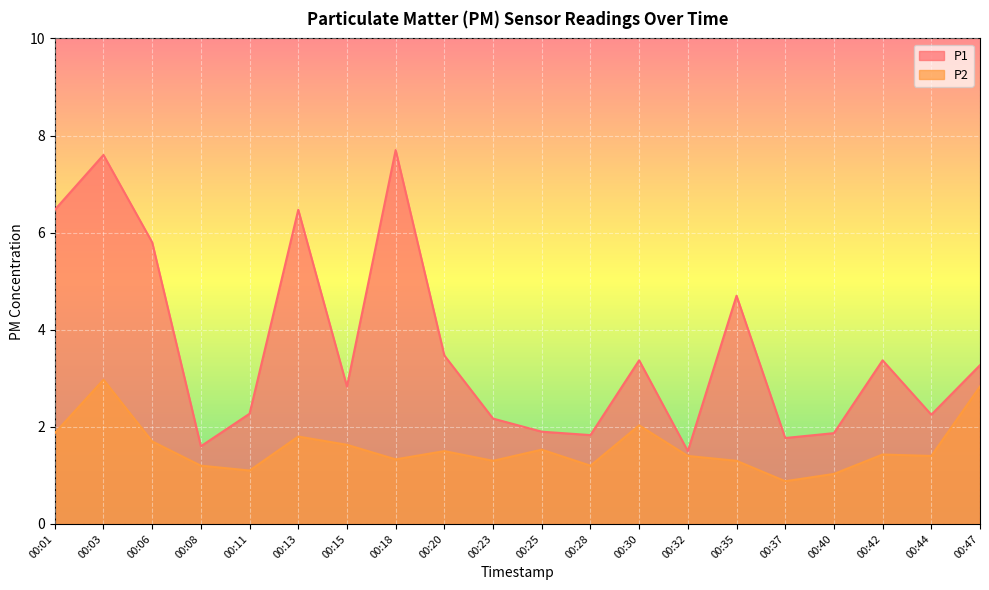

List the labels in order of P2 value, largest first.

00:03, 00:47, 00:30, 00:01, 00:13, 00:06, 00:15, 00:25, 00:20, 00:42, 00:32, 00:44, 00:18, 00:23, 00:35, 00:08, 00:28, 00:11, 00:40, 00:37